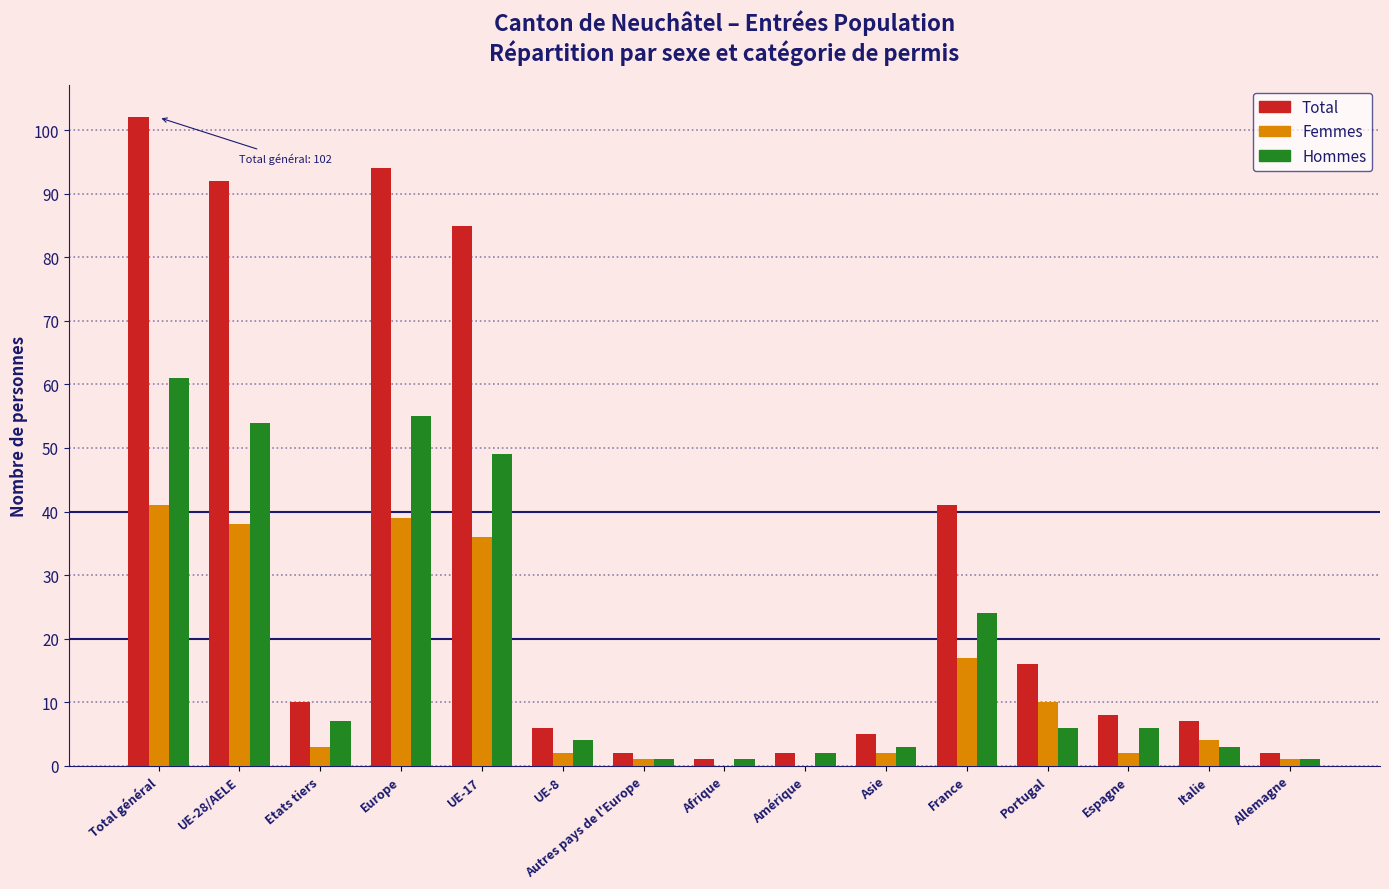

Where is Hommes nearest to the value 31?

France